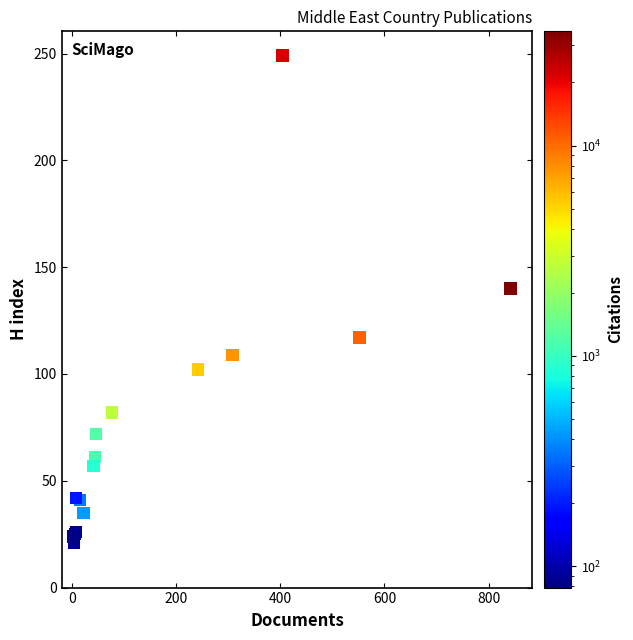

What Y value in the scatter plot is closest to 135?

140